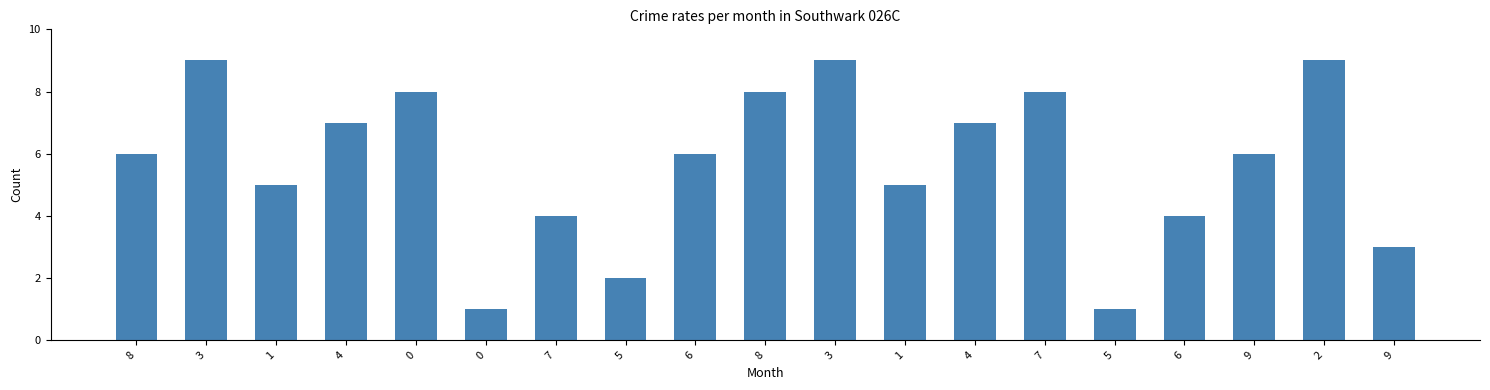

Count the number of categories in the chart.

19